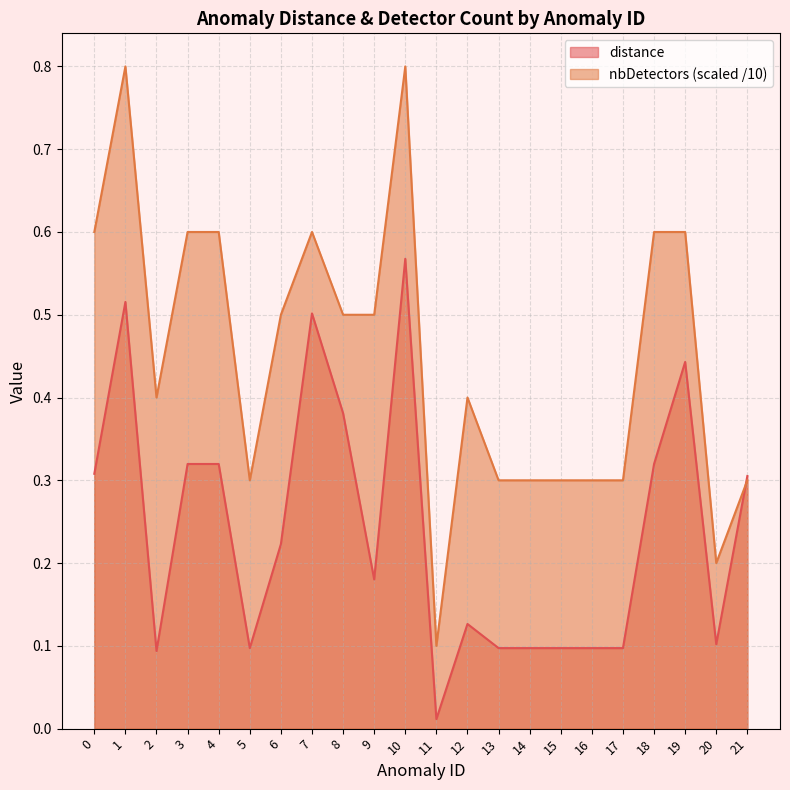

True or false: nbDetectors and distance intersect in this chart.

True